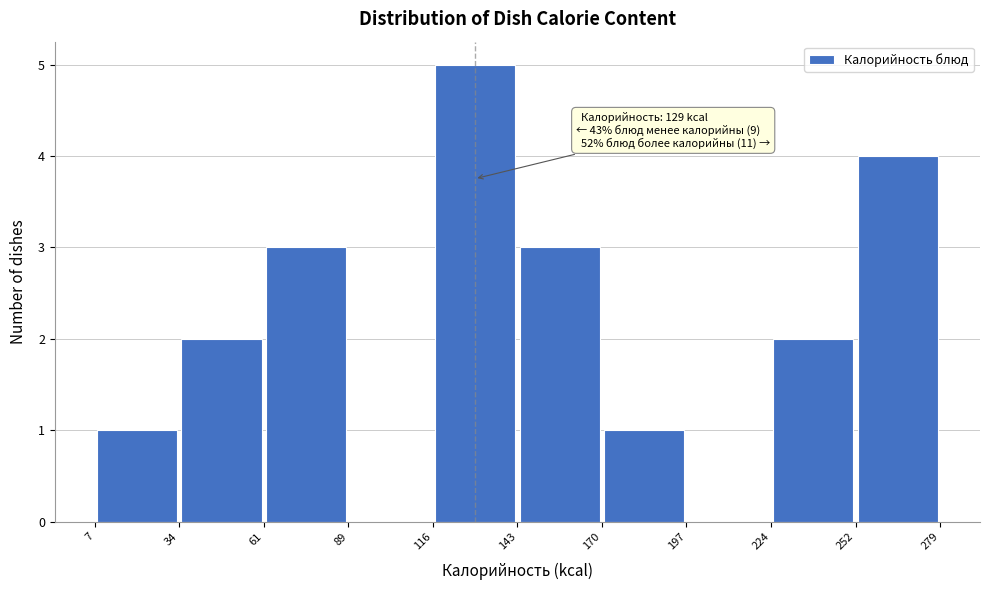

Which range on the x-axis has the tallest bar?

116 to 143